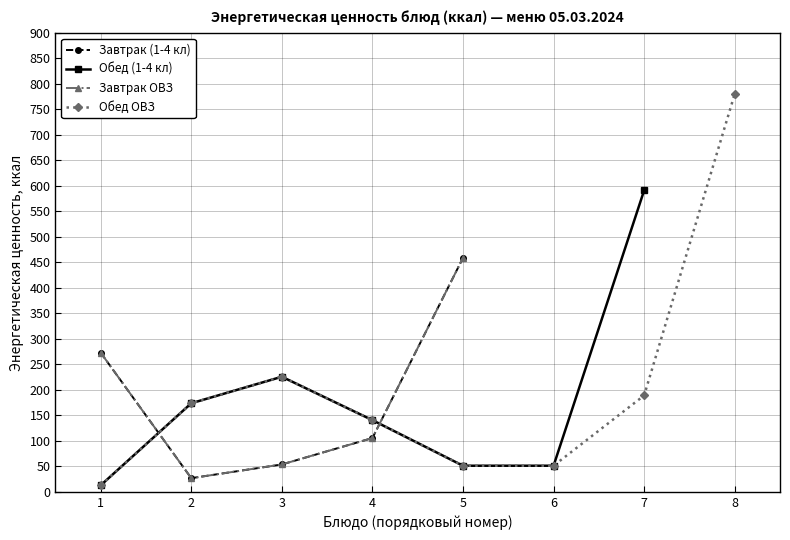

What are all the series names shown in the legend?

Завтрак (1-4 кл), Обед (1-4 кл), Завтрак ОВЗ, Обед ОВЗ